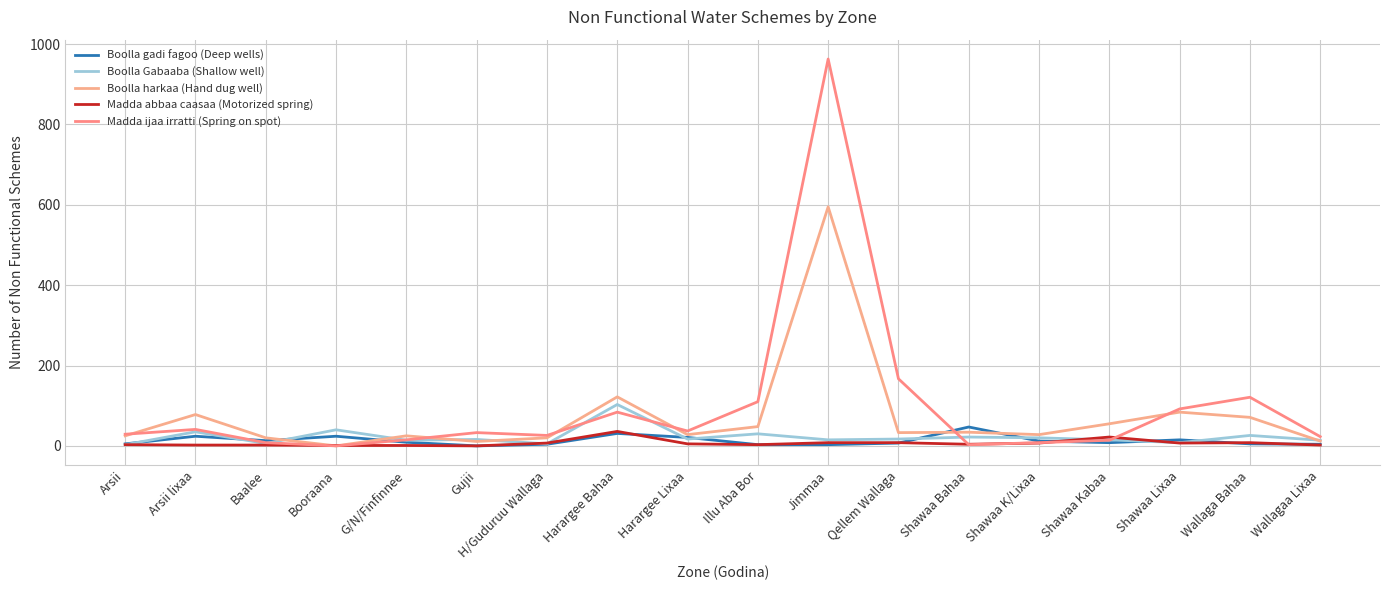

What is the difference between the Boolla gadi fagoo (Deep wells) values at H/Guduruu Wallaga and Shawaa Lixaa?

11